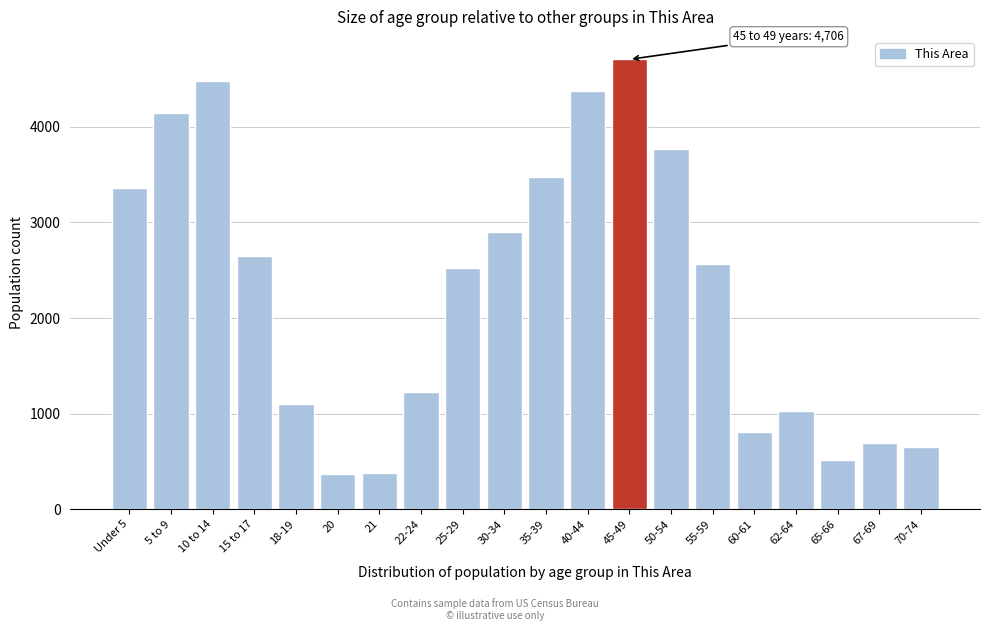

What is the label of the 2nd bar from the left?

5 to 9